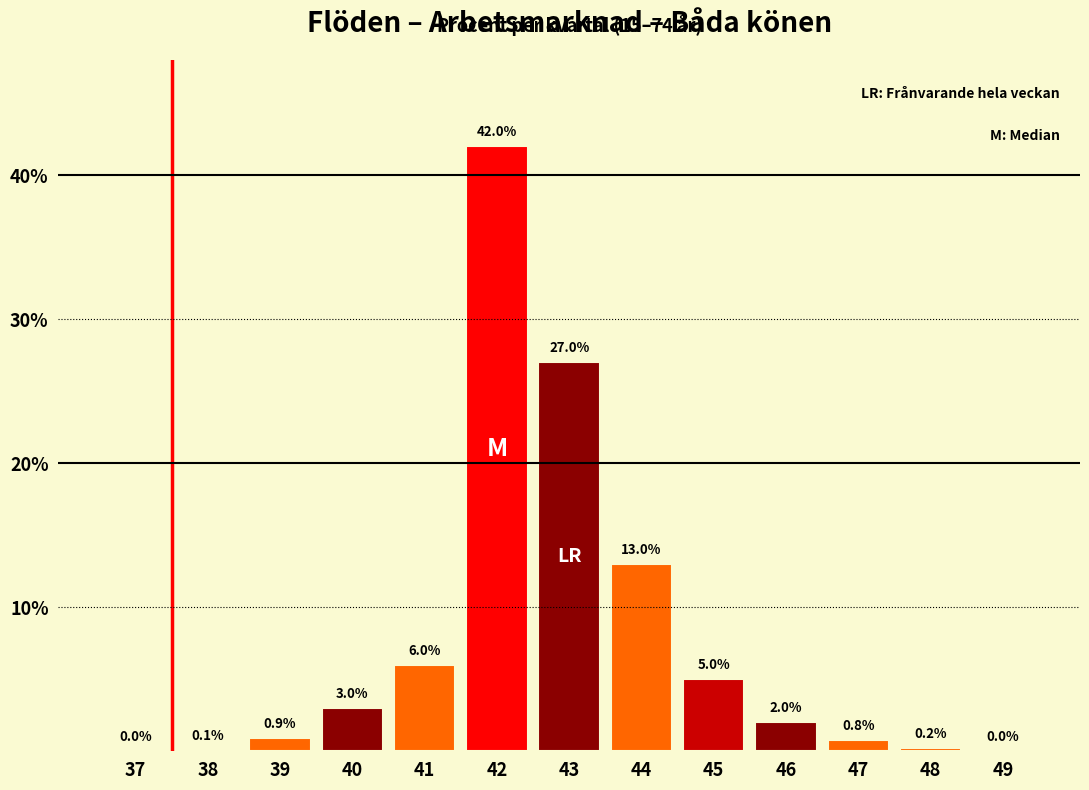

Reading left to right, transcribe all the data shown in this chart.

37=0.0	38=0.1	39=0.9	40=3.0	41=6.0	42=42.0	43=27.0	44=13.0	45=5.0	46=2.0	47=0.8	48=0.2	49=0.0